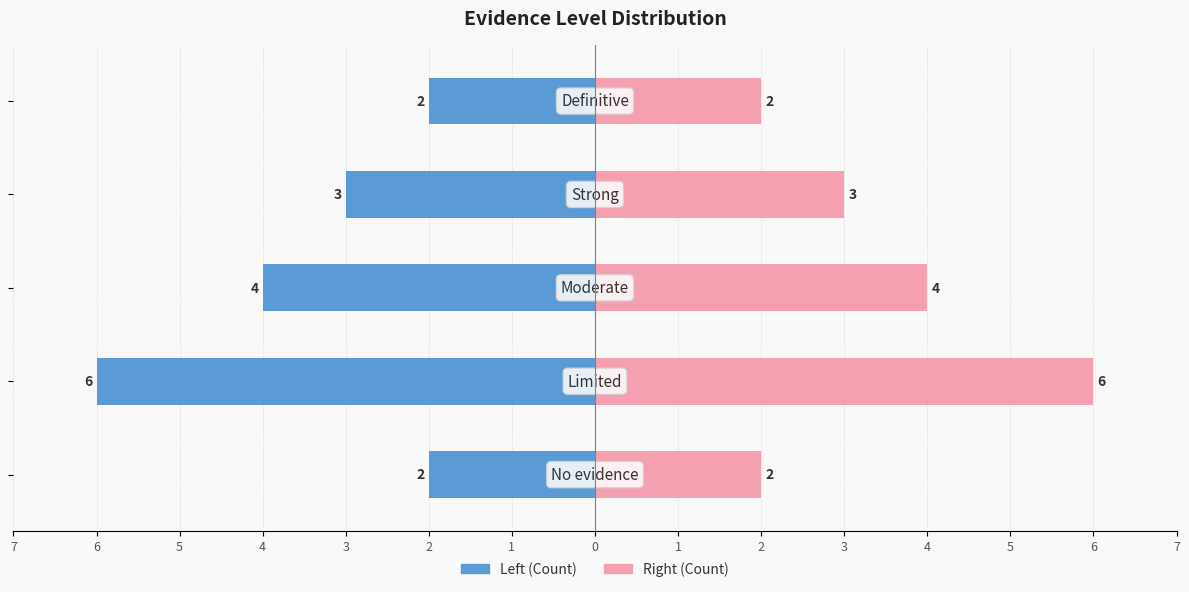

Reading left to right, what are all the values shown in this chart?

Count (left): 1=-2	2=-6	3=-4	4=-3	5=-2
Count (right): 1=2	2=6	3=4	4=3	5=2